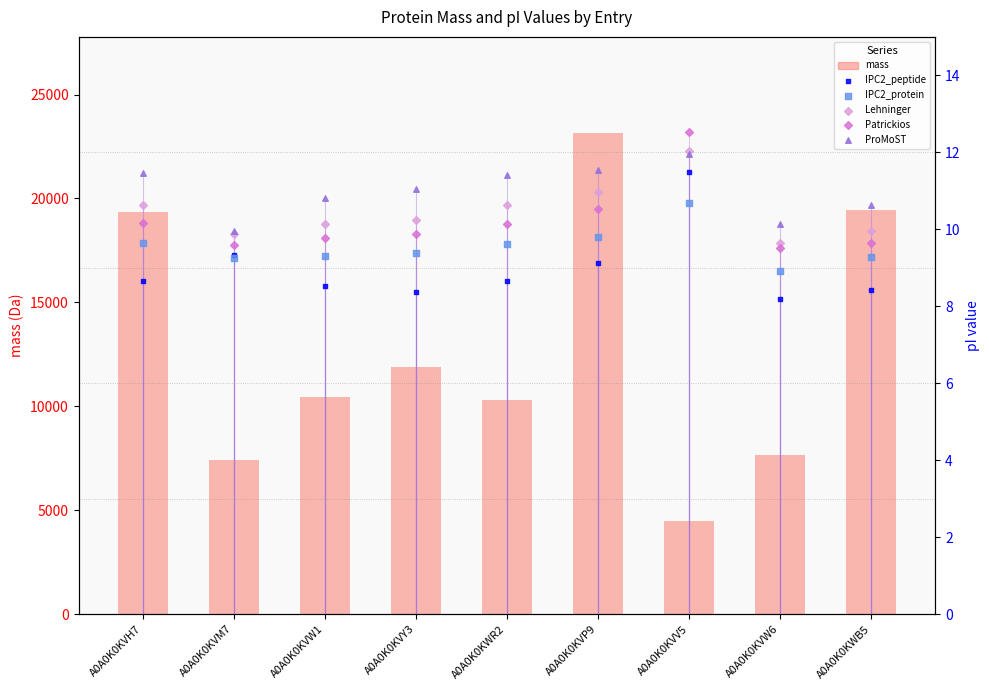

What is the total value across all series at A0A0K0KWB5?

19479.3